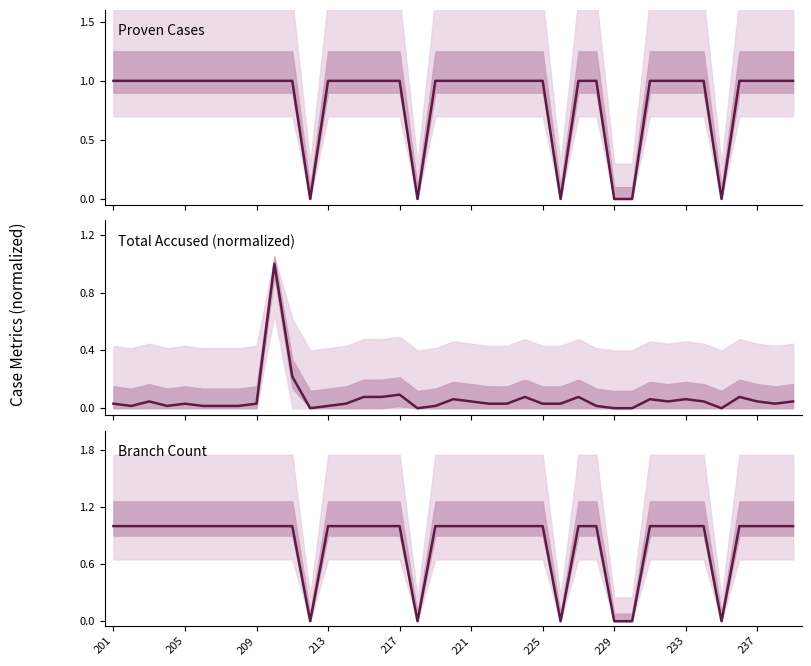

What is the maximum value for Branch Count?

1.0